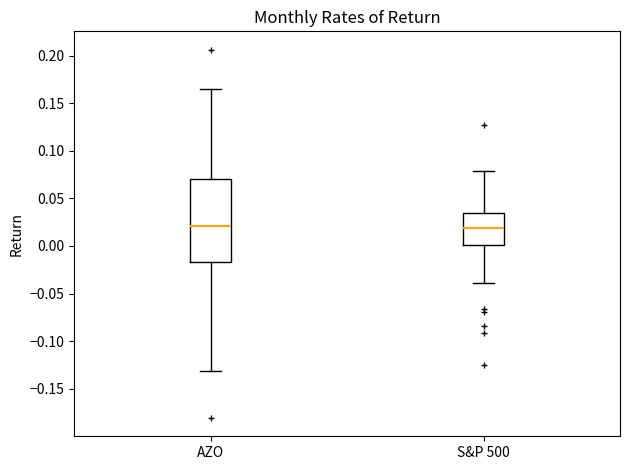

Reading left to right, transcribe this box plot: for each box, give where its median line is, the range the box spans, and where its two whiskers end, as read against the y-axis. The values are not printed on the chart, so give them approximately, as read against the axis.

AZO: median 0.020, box -0.015 to 0.070, whiskers -0.130 to 0.165
S&P 500: median 0.020, box 0.000 to 0.035, whiskers -0.040 to 0.080